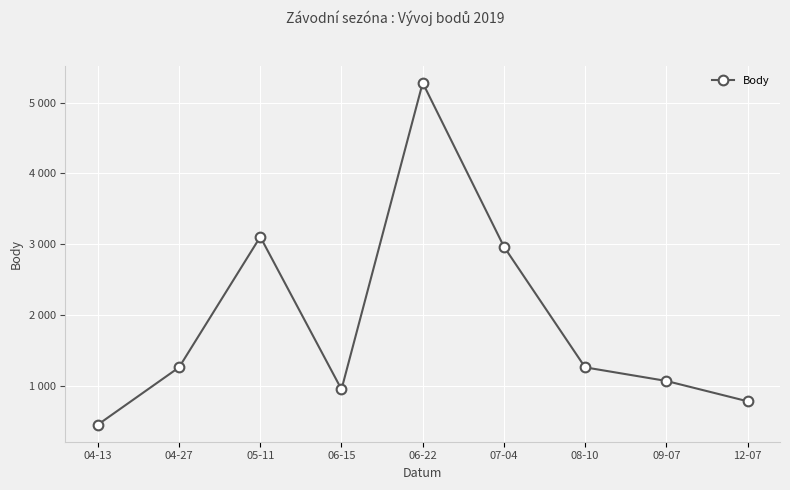

Does the chart have visible grid lines?

Yes